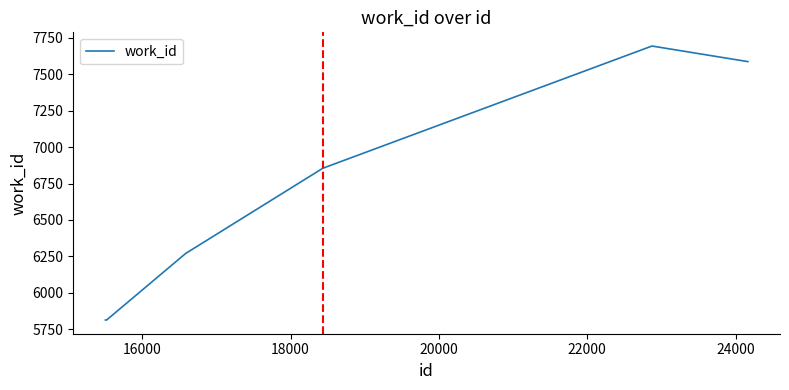

What is the maximum value shown in the chart?

7694